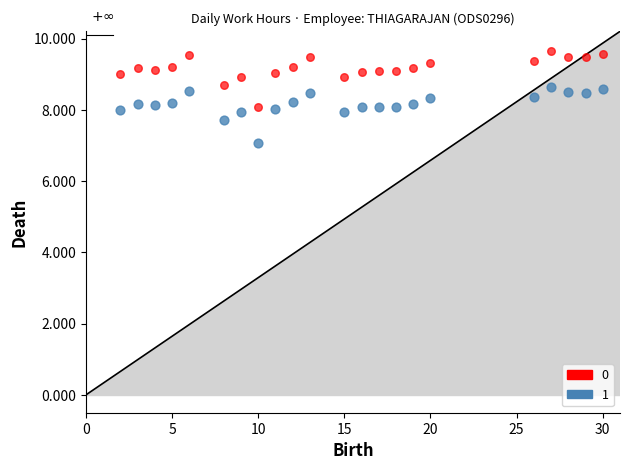

What is the X range (max minus min) for the scatter plot?

28.0